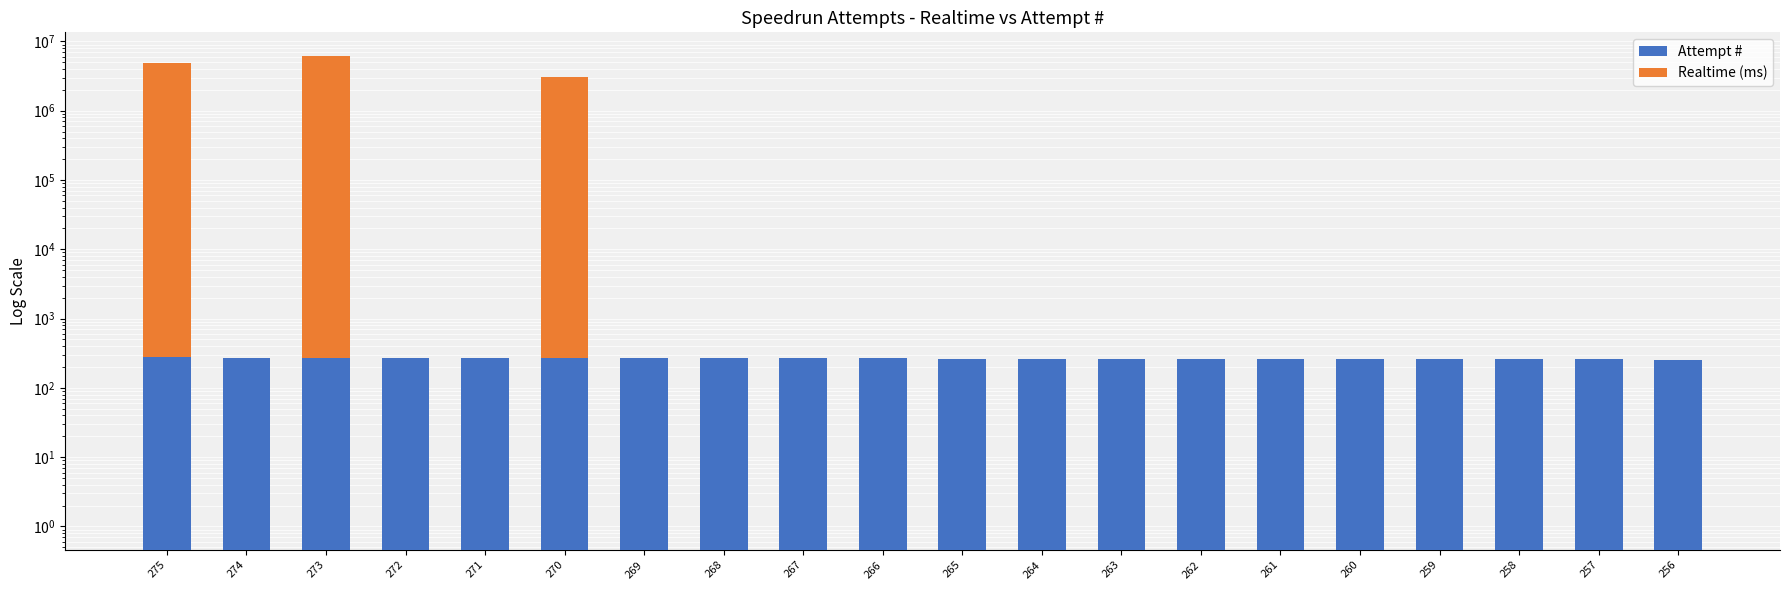

What is the difference between the second highest and minimum values in the Attempt # series?

18